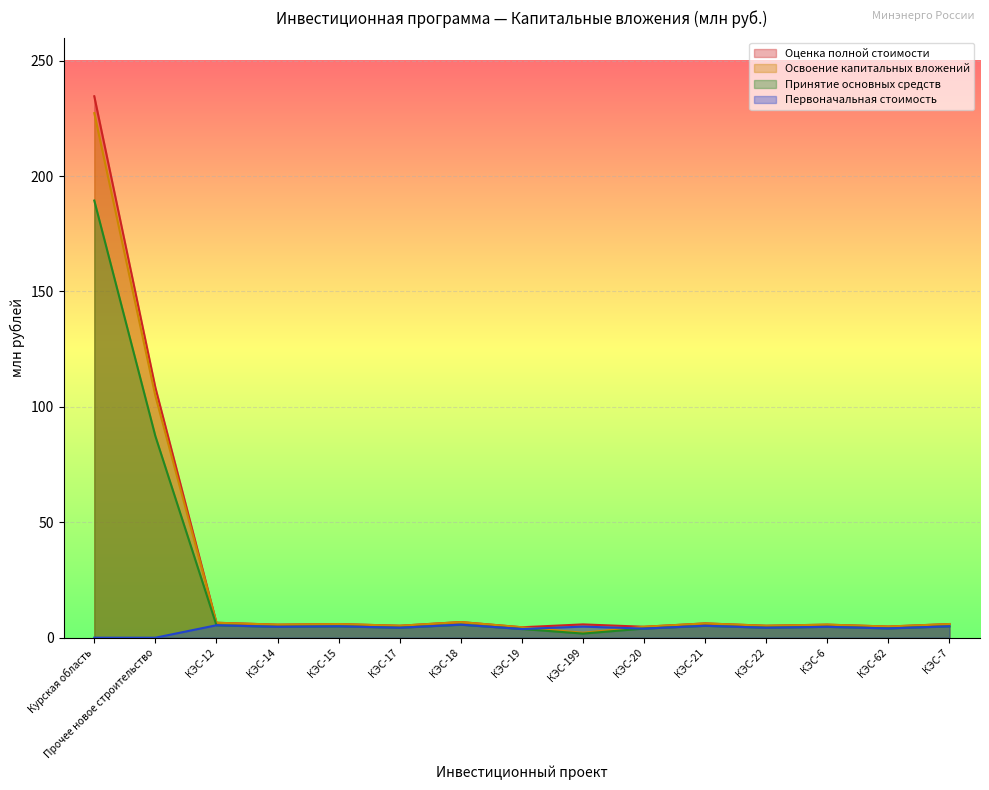

How many lines are shown in the chart?

4